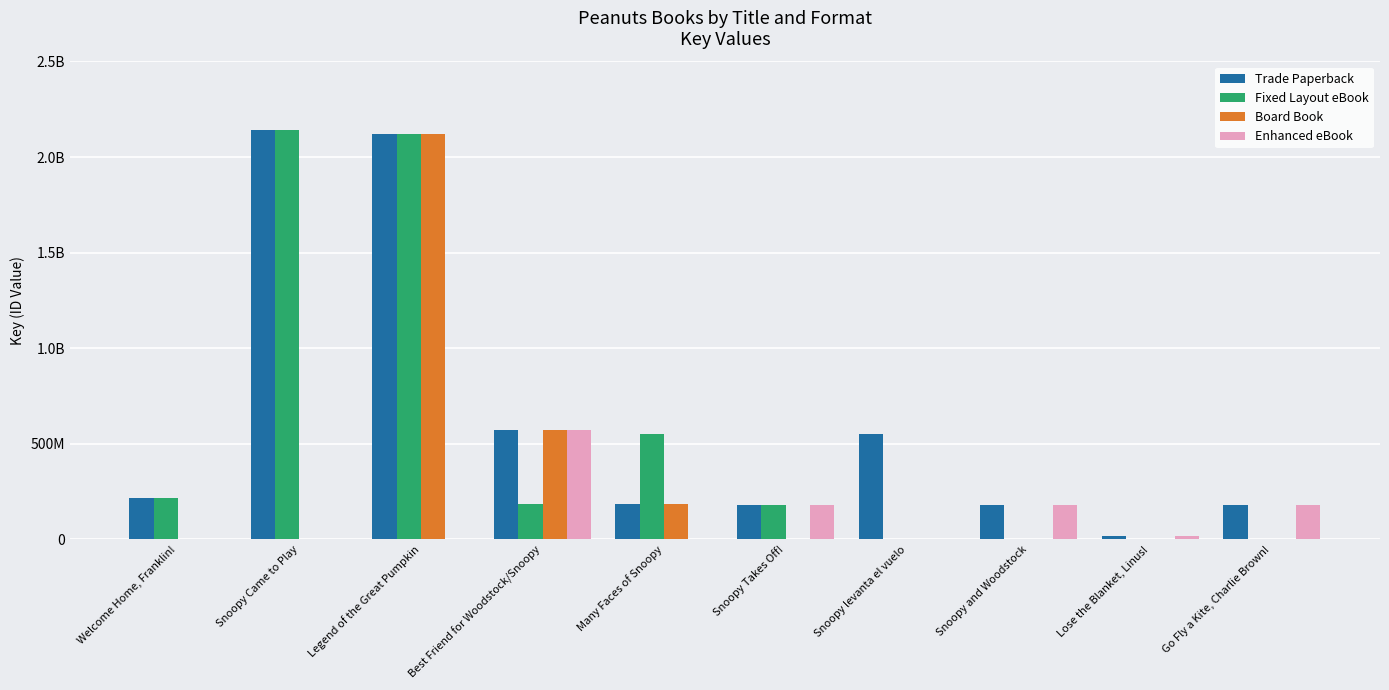

What is the average value of the Fixed Layout eBook series?

538772615